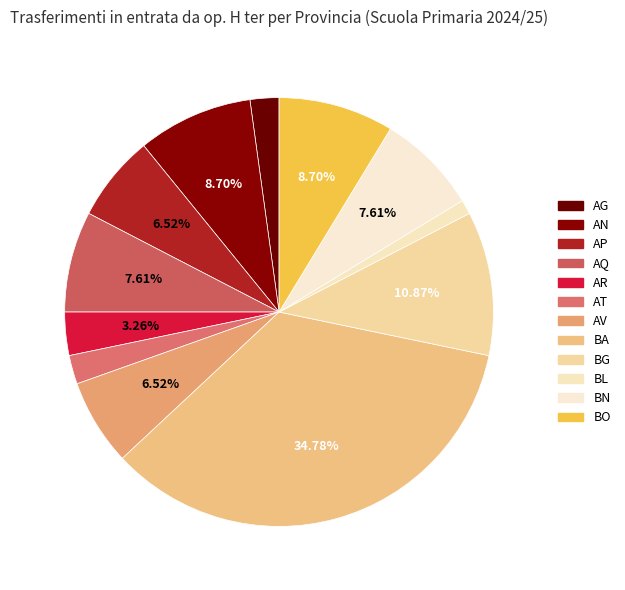

Which slice is the largest?

BA